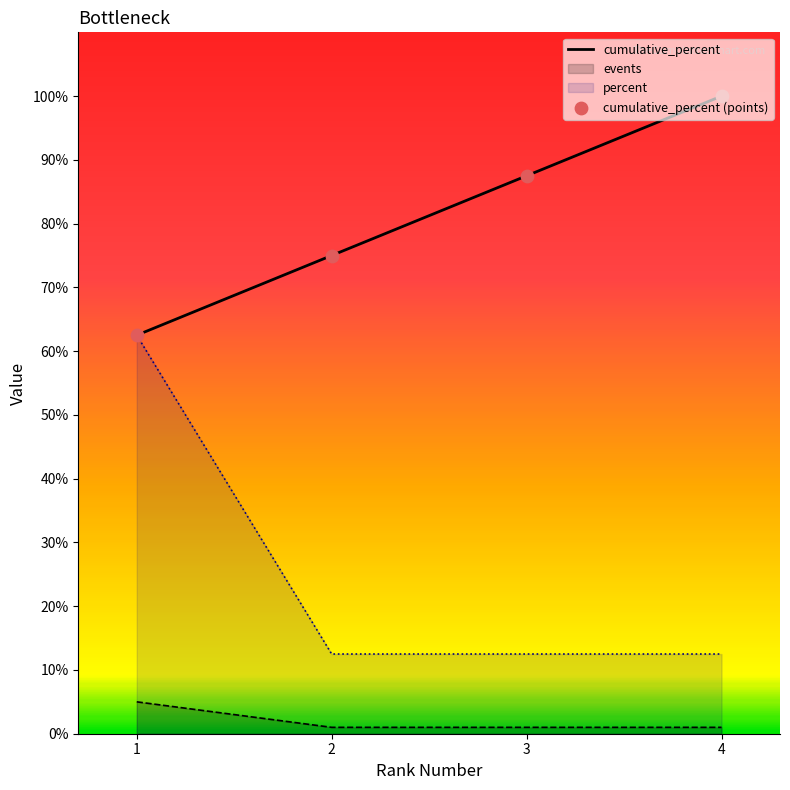

Which series has the widest spread of Y values?

percent